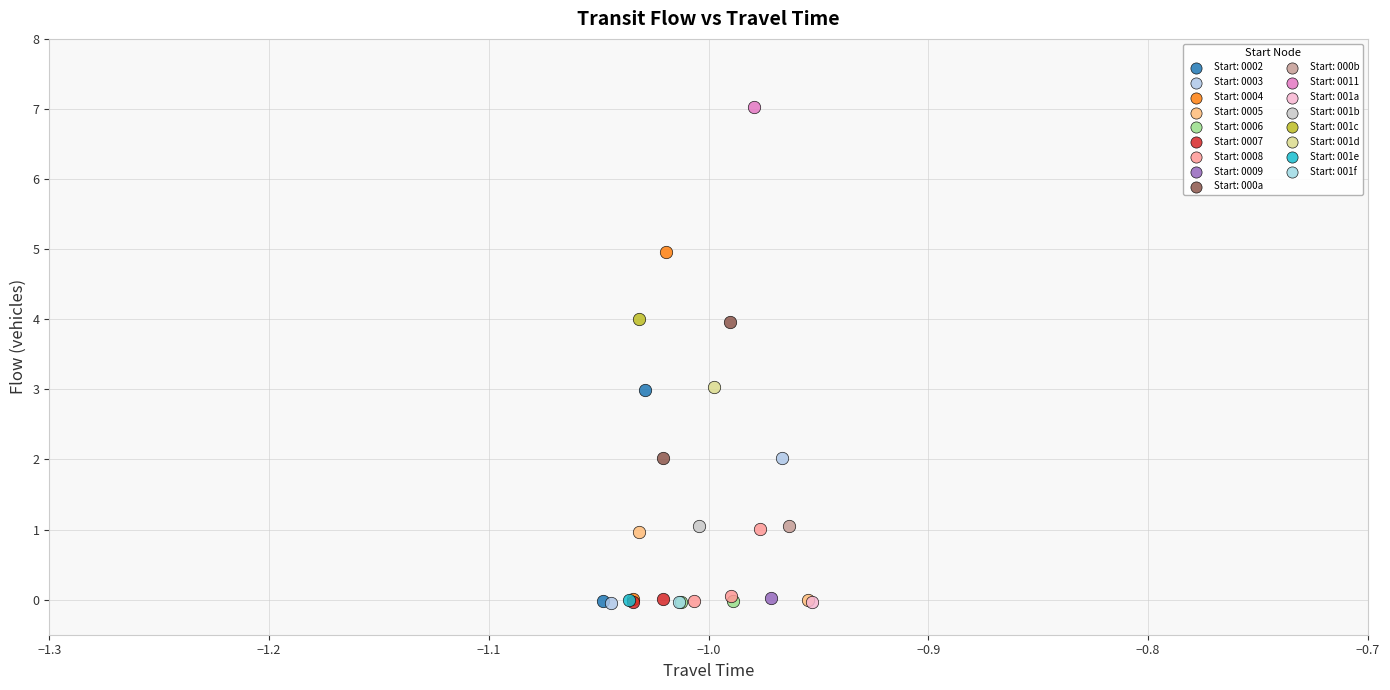

What are all the series names shown in the legend?

Start: 0002, Start: 0003, Start: 0004, Start: 0005, Start: 0006, Start: 0007, Start: 0008, Start: 0009, Start: 000a, Start: 000b, Start: 0011, Start: 001a, Start: 001b, Start: 001c, Start: 001d, Start: 001e, Start: 001f